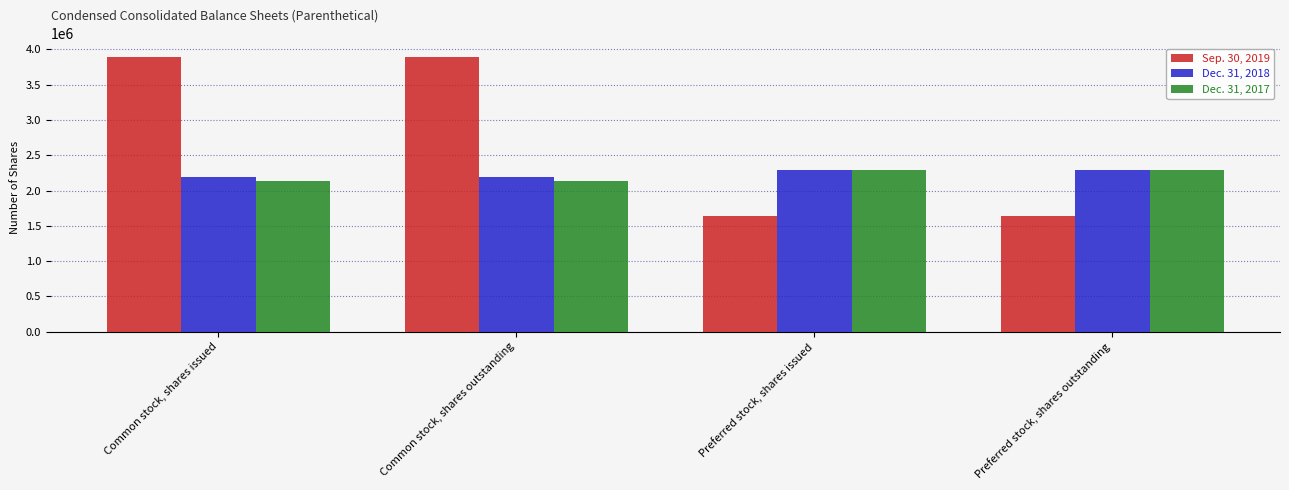

Reading left to right, list all the values displayed in this chart.

Sep. 30, 2019: Common stock, shares issued=3890185	Common stock, shares outstanding=3890185	Preferred stock, shares issued=1643961	Preferred stock, shares outstanding=1643961
Dec. 31, 2018: Common stock, shares issued=2186389	Common stock, shares outstanding=2186389	Preferred stock, shares issued=2285952	Preferred stock, shares outstanding=2285952
Dec. 31, 2017: Common stock, shares issued=2129968	Common stock, shares outstanding=2129968	Preferred stock, shares issued=2285952	Preferred stock, shares outstanding=2285952